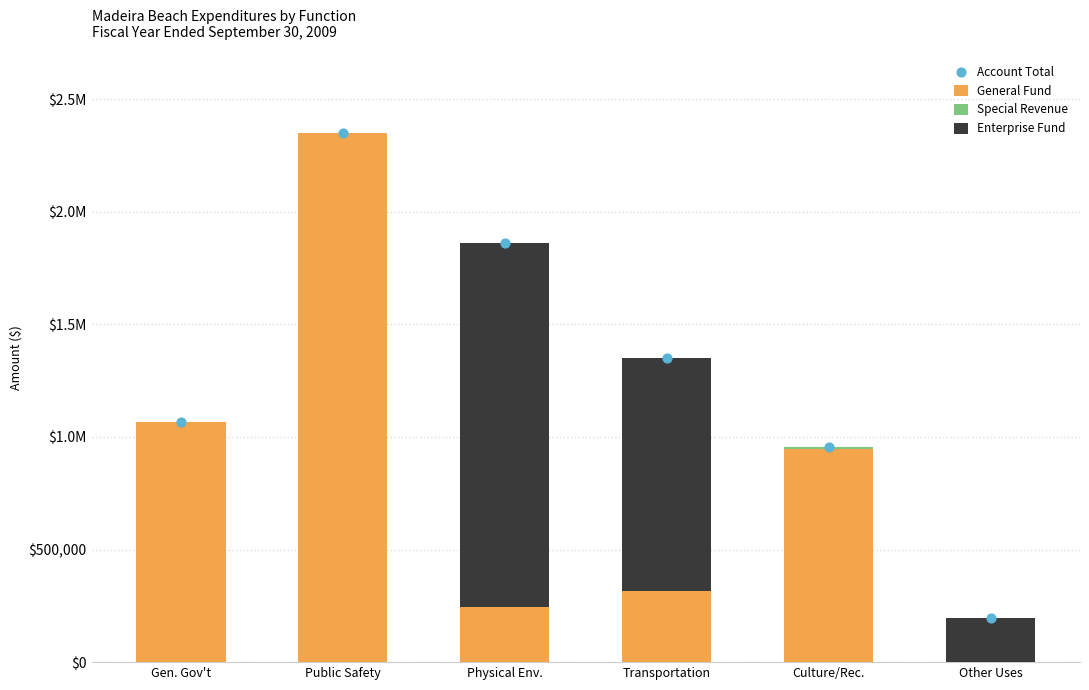

What is the total value across all series at Public Safety?

4697366